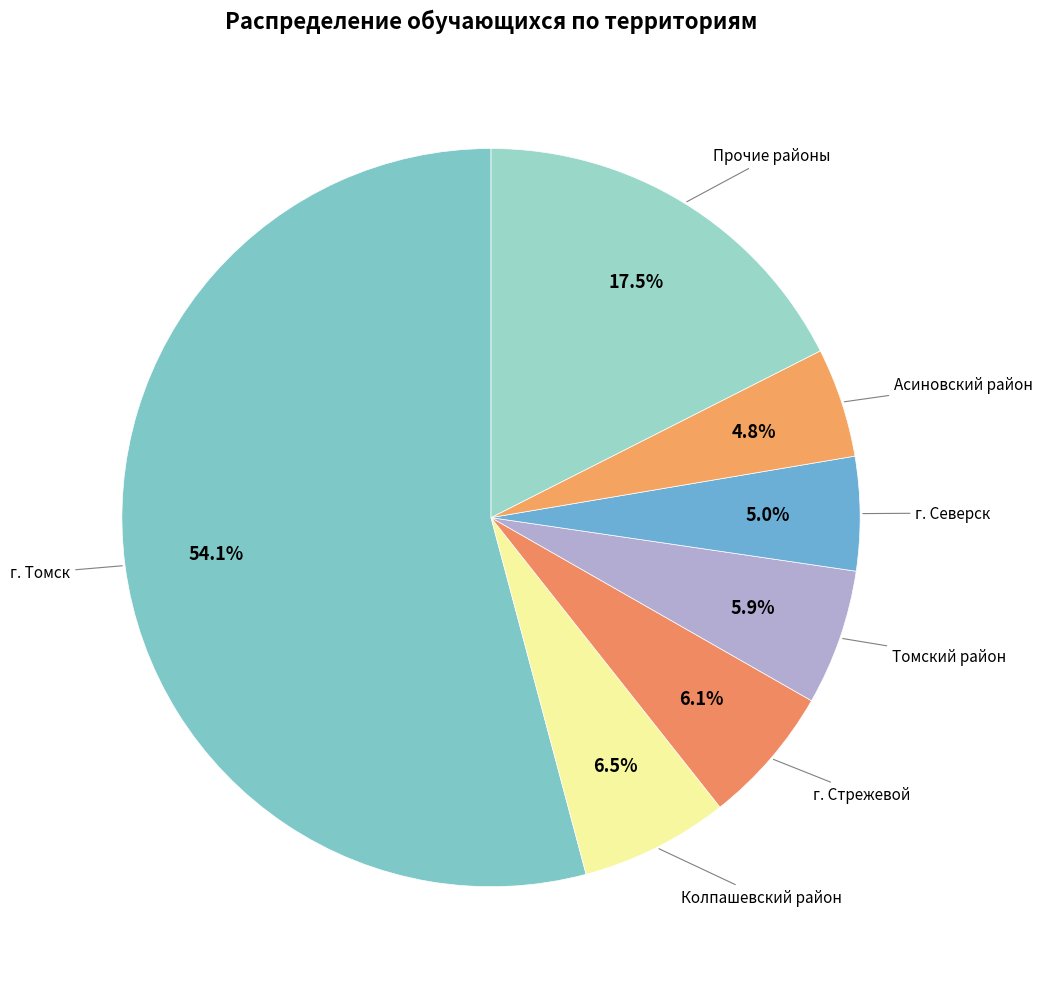

How many slices are in this pie chart?

7